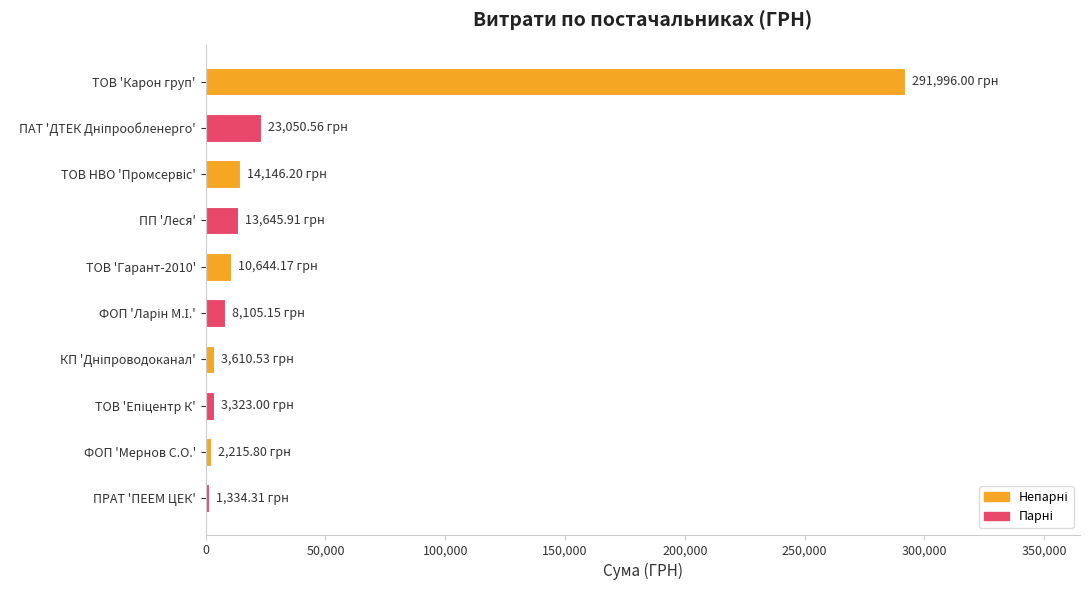

What is the average value?

37207.2